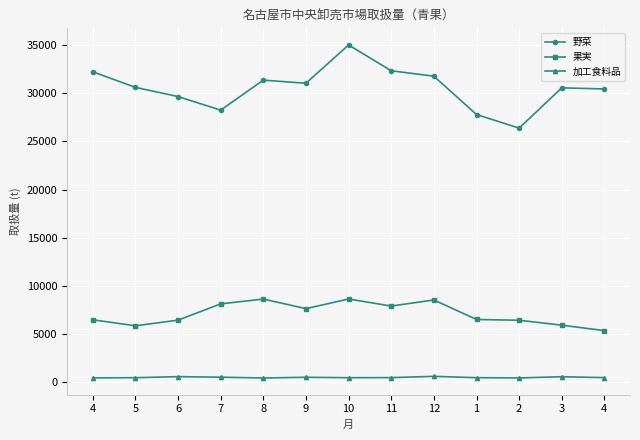

True or false: 果実 has a value of 6415 at 2.

True